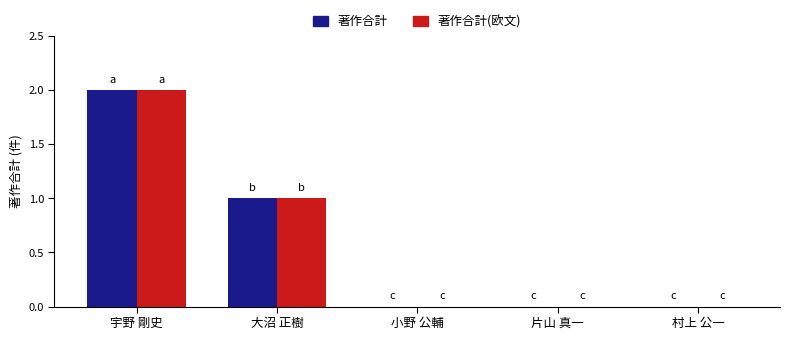

What is the sum of all 著作合計(欧文) values?

3